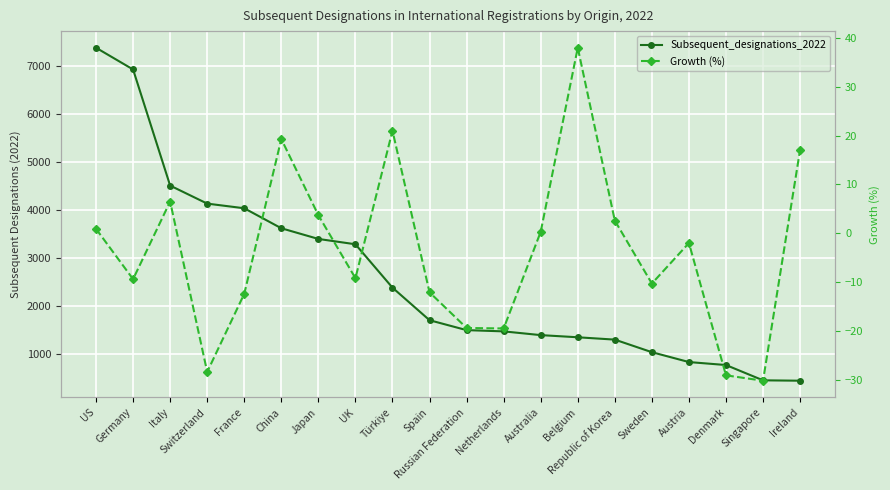

How many lines are shown in the chart?

2